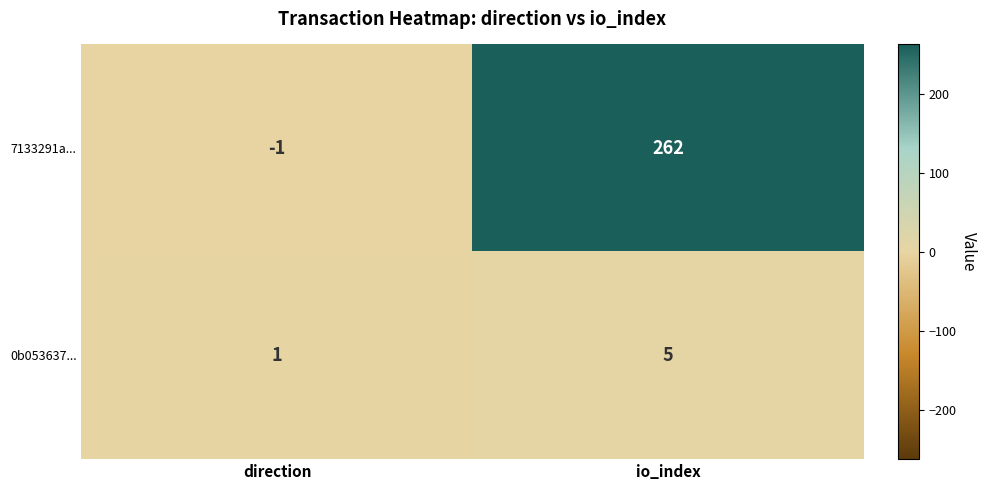

The 7133291a... series shows 262 at io_index. True or false?

True